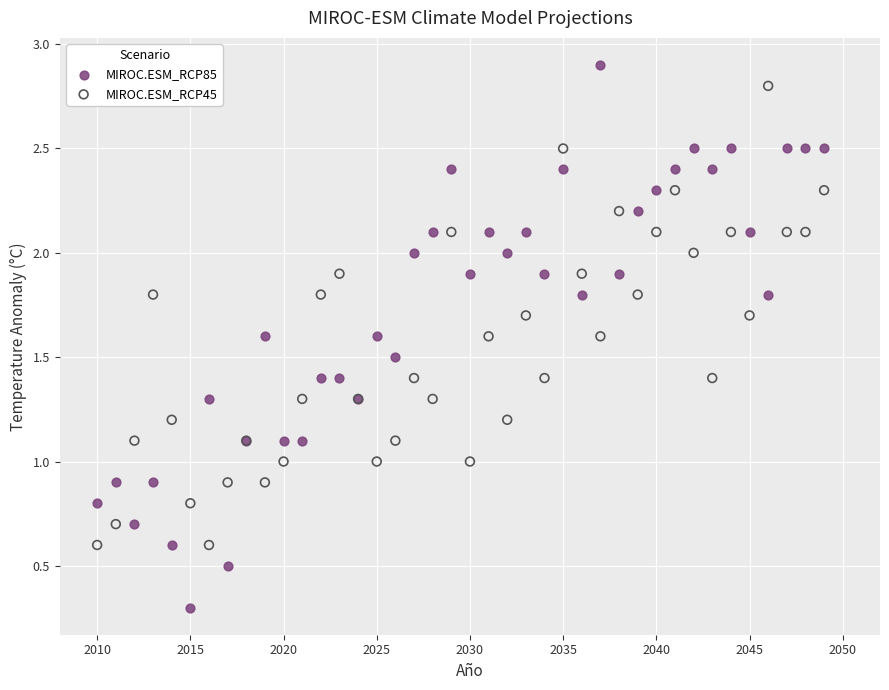

Which series reaches the maximum Y coordinate?

MIROC.ESM_RCP85